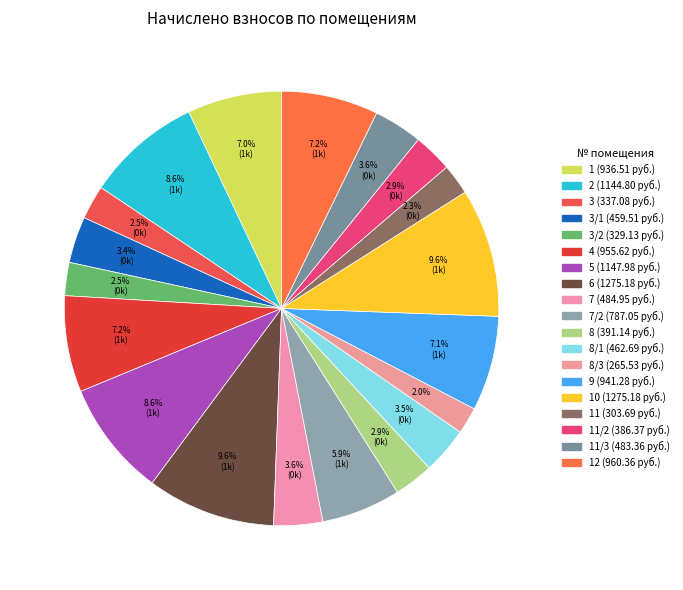

How many segments does this pie chart have?

19